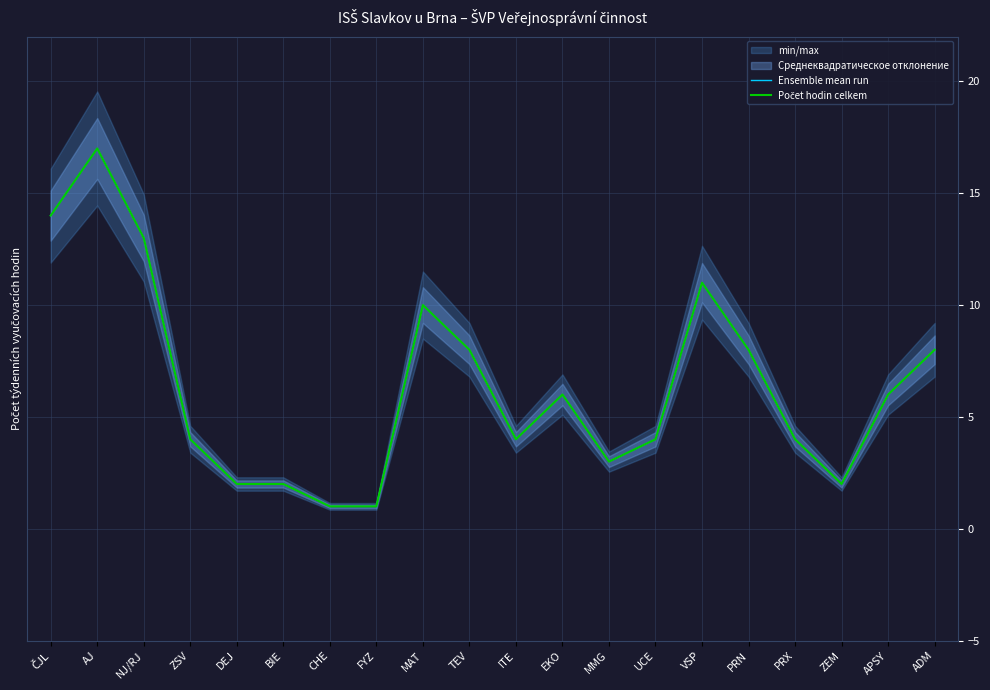

Which category has the highest value in the Počet hodin celkem series?

AJ